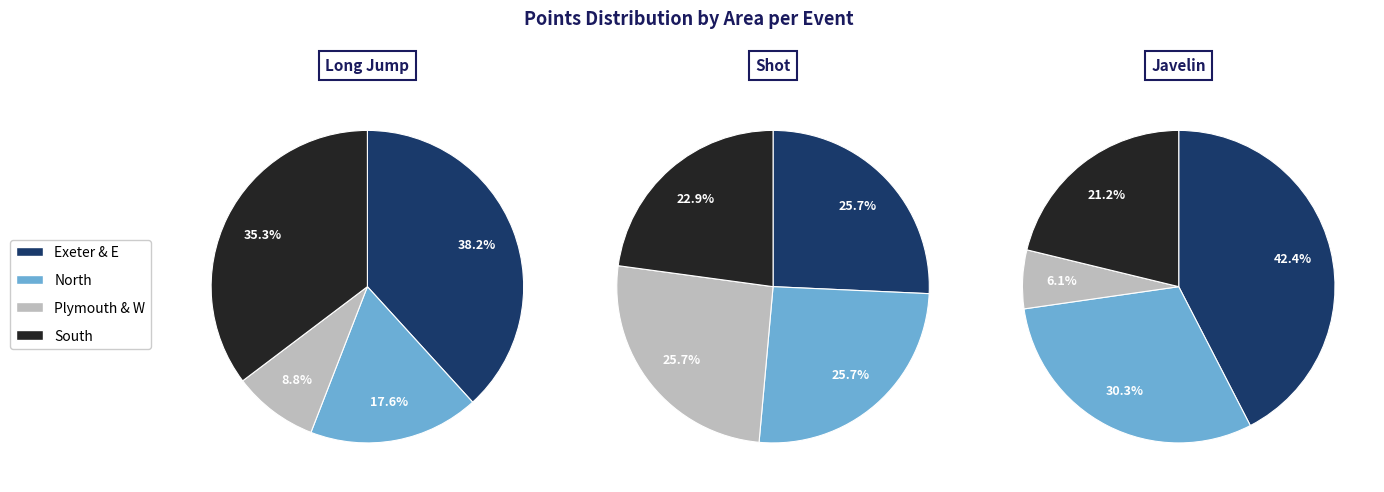

Is the sum of Long Jump and Javelin greater than half?

Yes